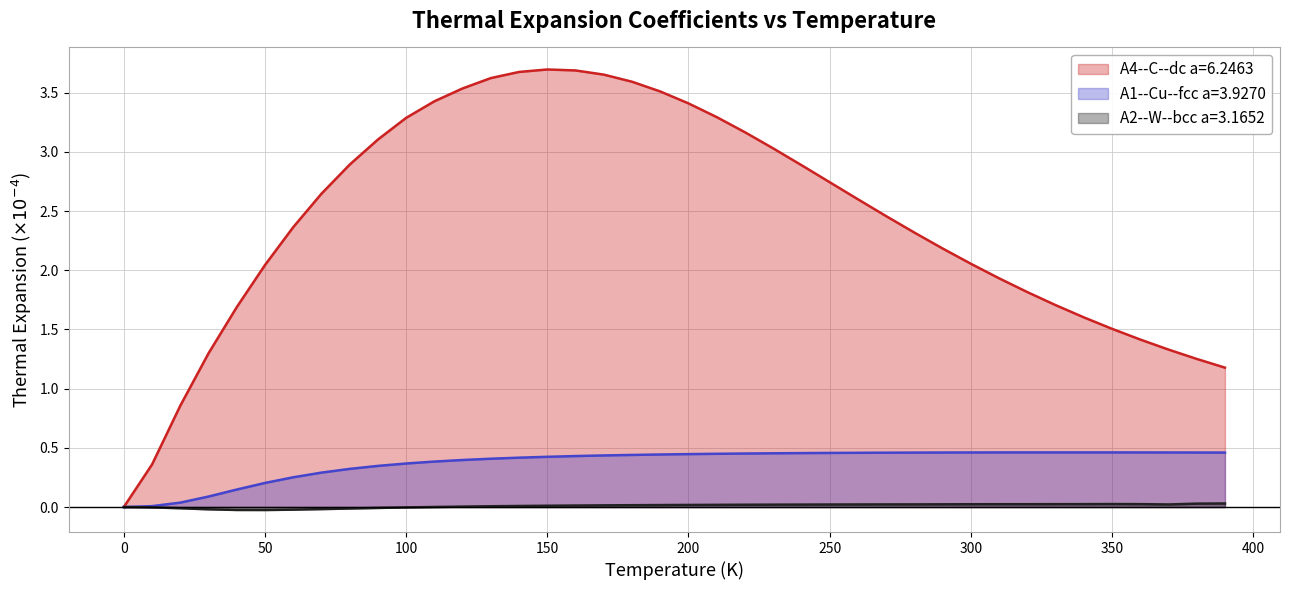

Which series has the widest spread of values?

A4--C--dc a=6.2463